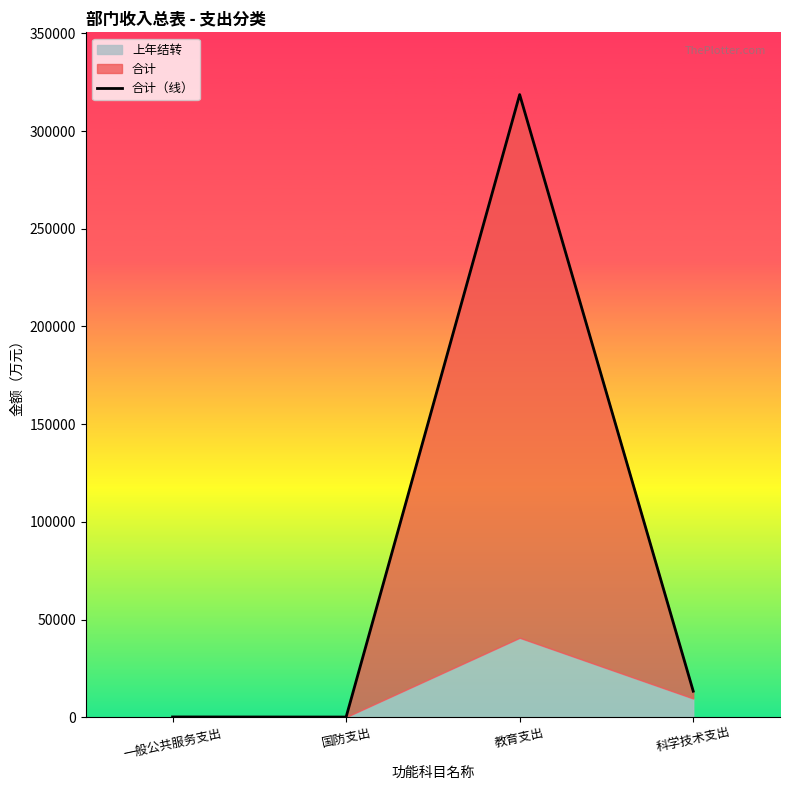

Rank the categories by value from lowest to highest.

国防支出, 一般公共服务支出, 科学技术支出, 教育支出